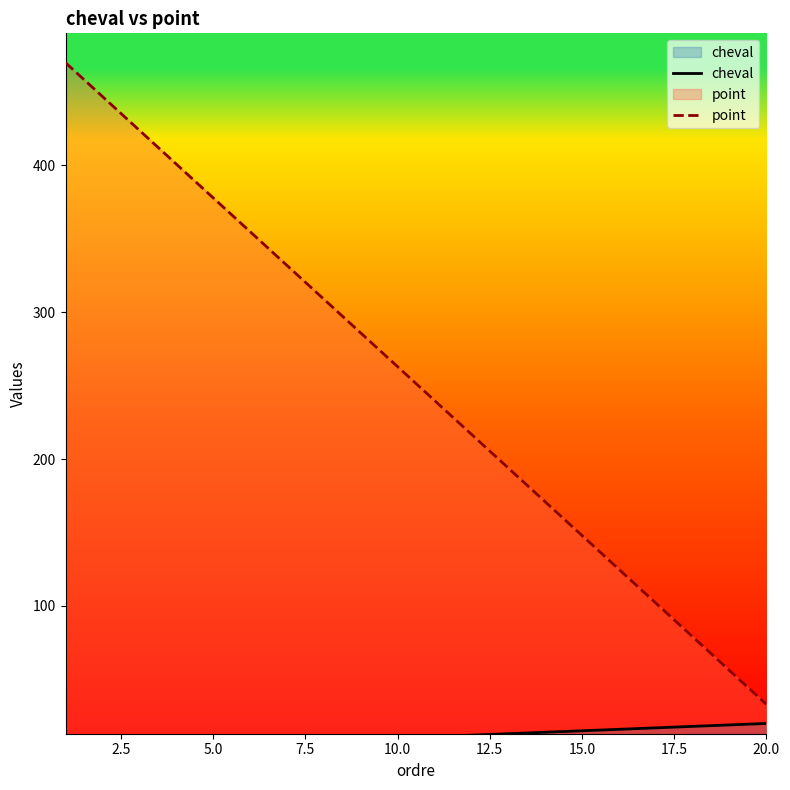

Rank the series by their average value, from lowest to highest.

cheval, point